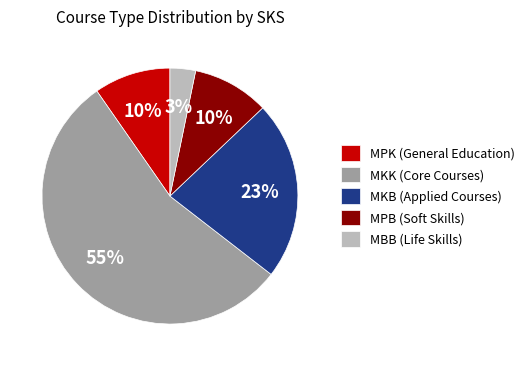

What is the smallest slice in the pie chart?

MBB (Life Skills)